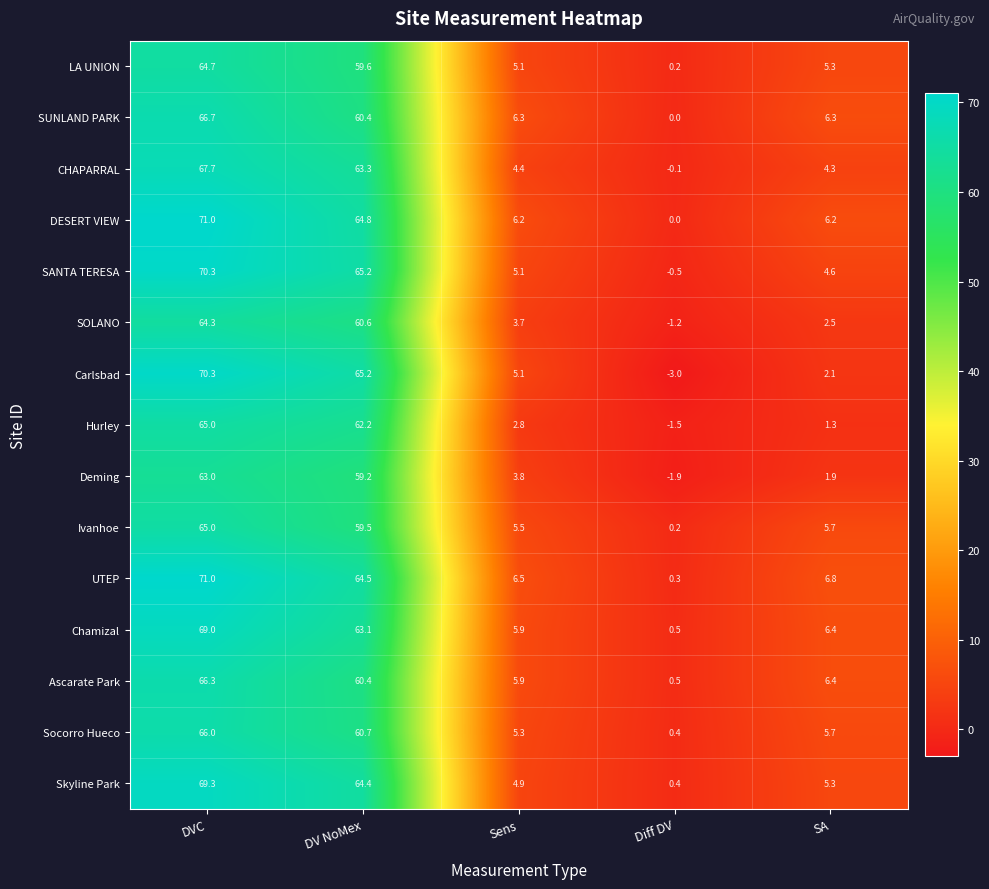

Where does the Chamizal series first go above 6?

DVC